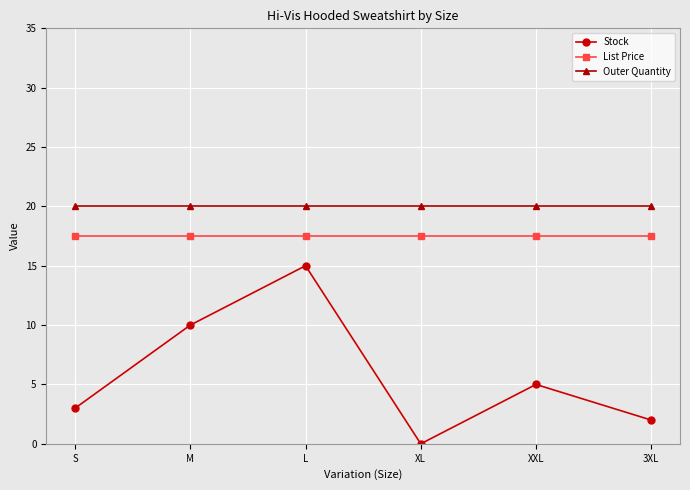

At which category does Stock reach its first local valley?

XL